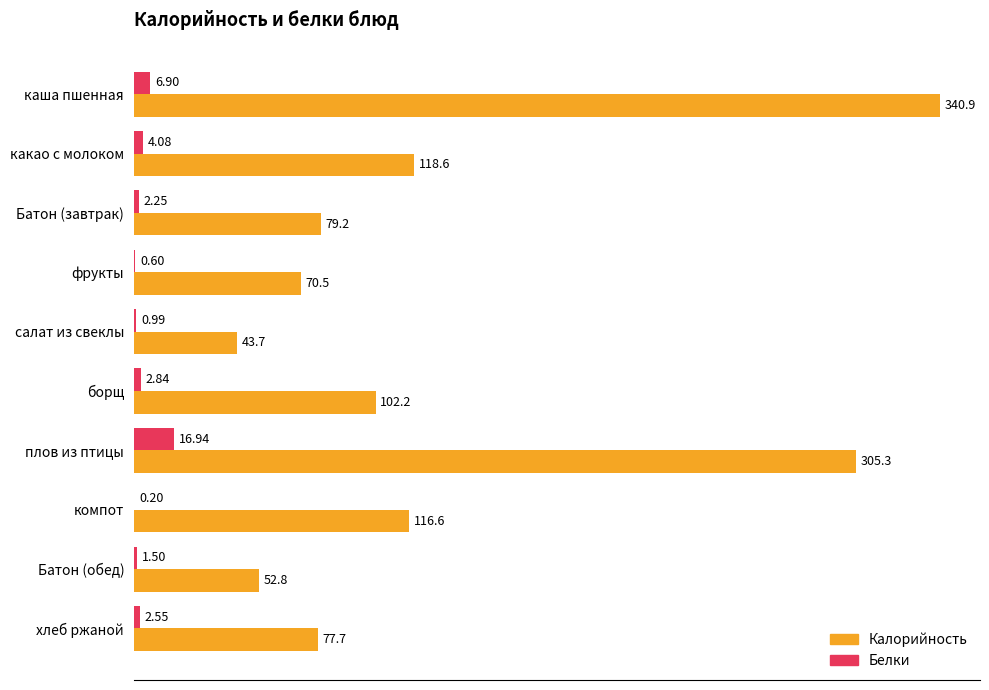

At which category does the chart reach its peak across all series?

каша пшенная